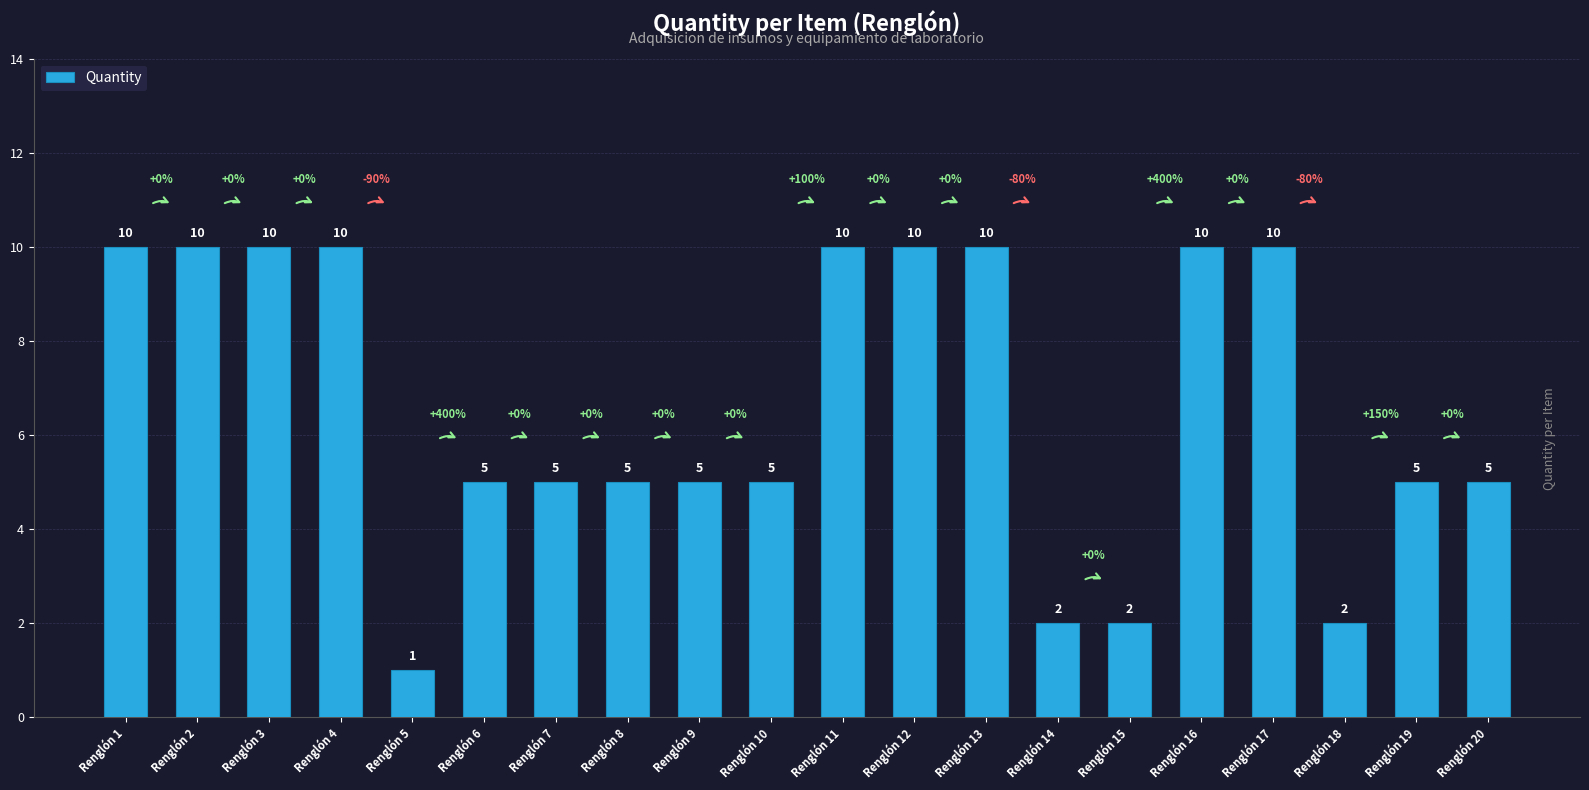

What is the maximum value shown in the chart?

10